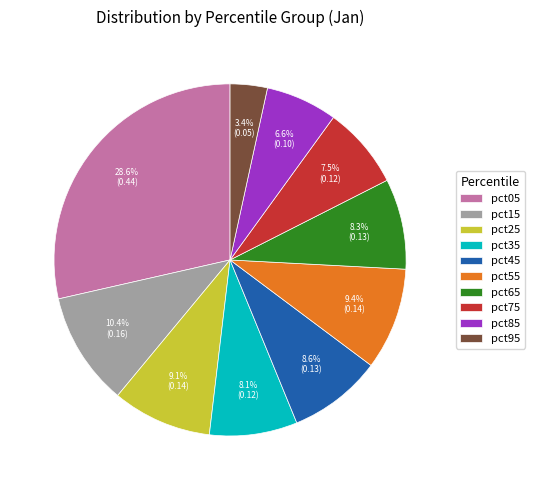

What is the largest slice in the pie chart?

pct05